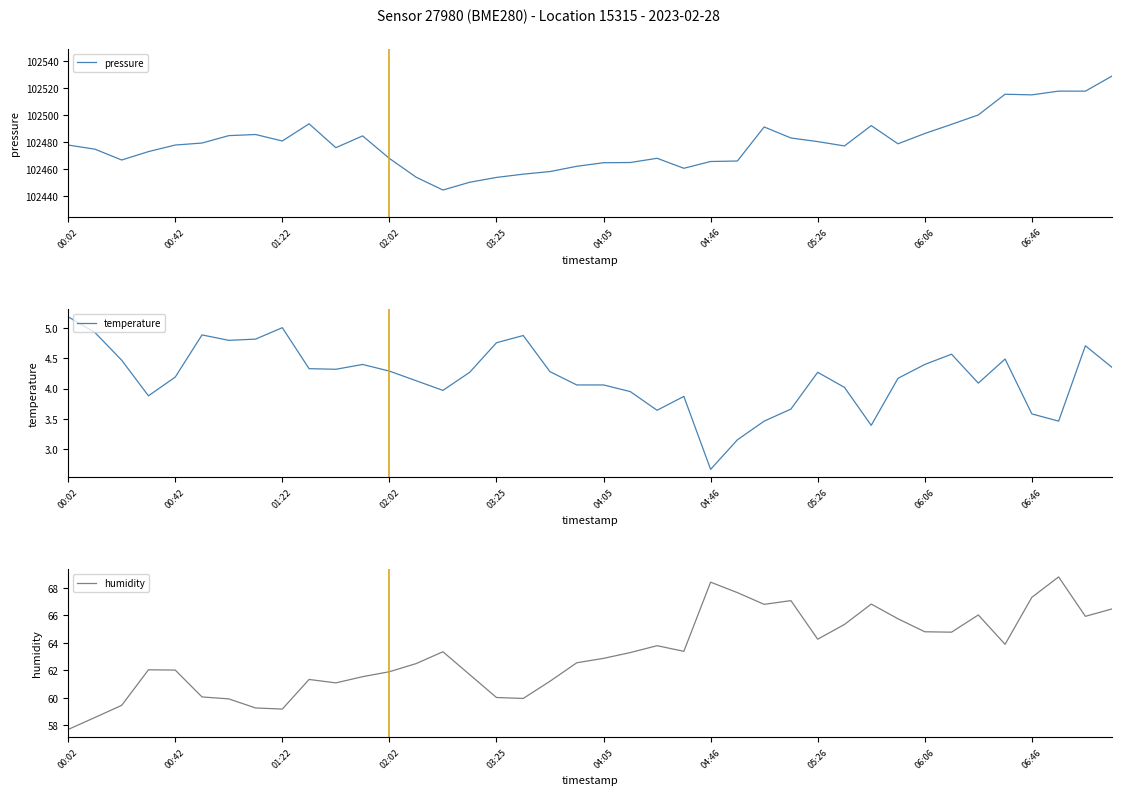

Which series changed the most between 27 and 35?

pressure